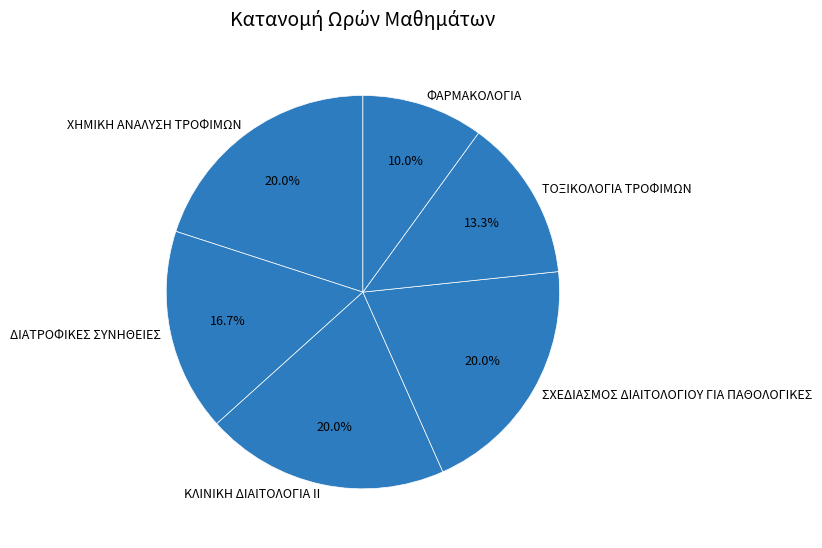

How many segments does this pie chart have?

6